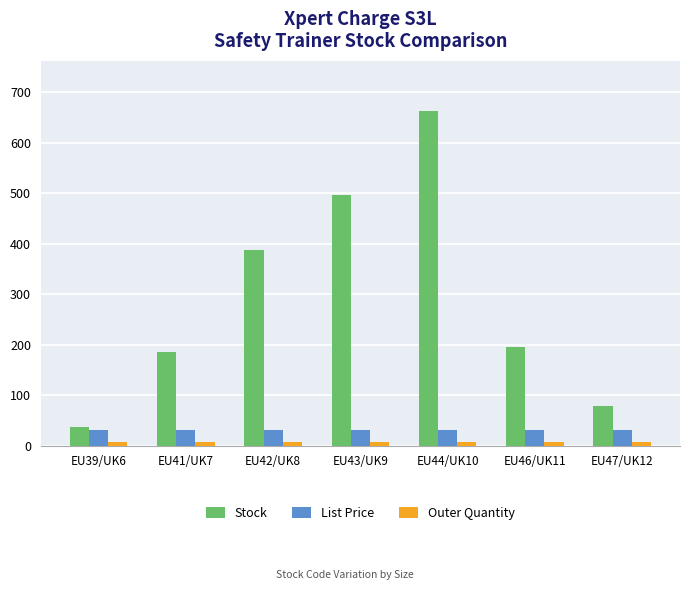

What is the difference between the highest and lowest values at EU47/UK12?

71.0